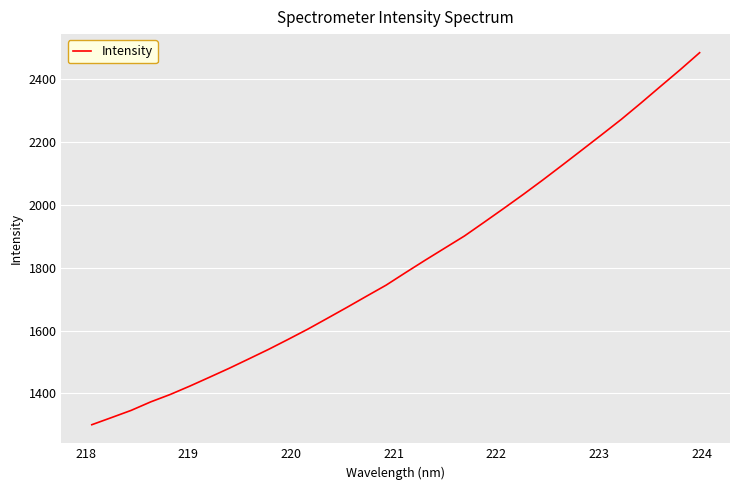

What is the smallest value displayed?

1300.3